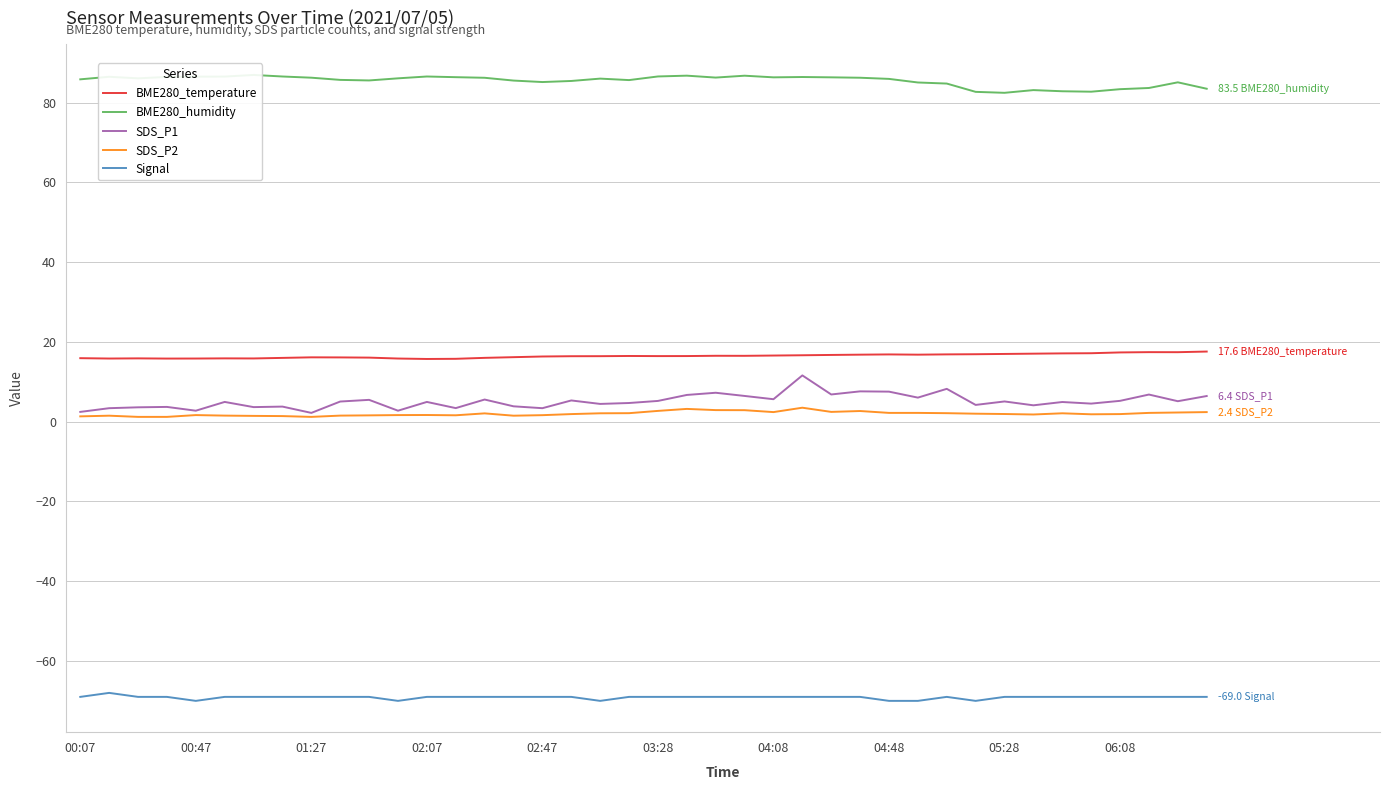

At which category is the sum across all series the highest?

25